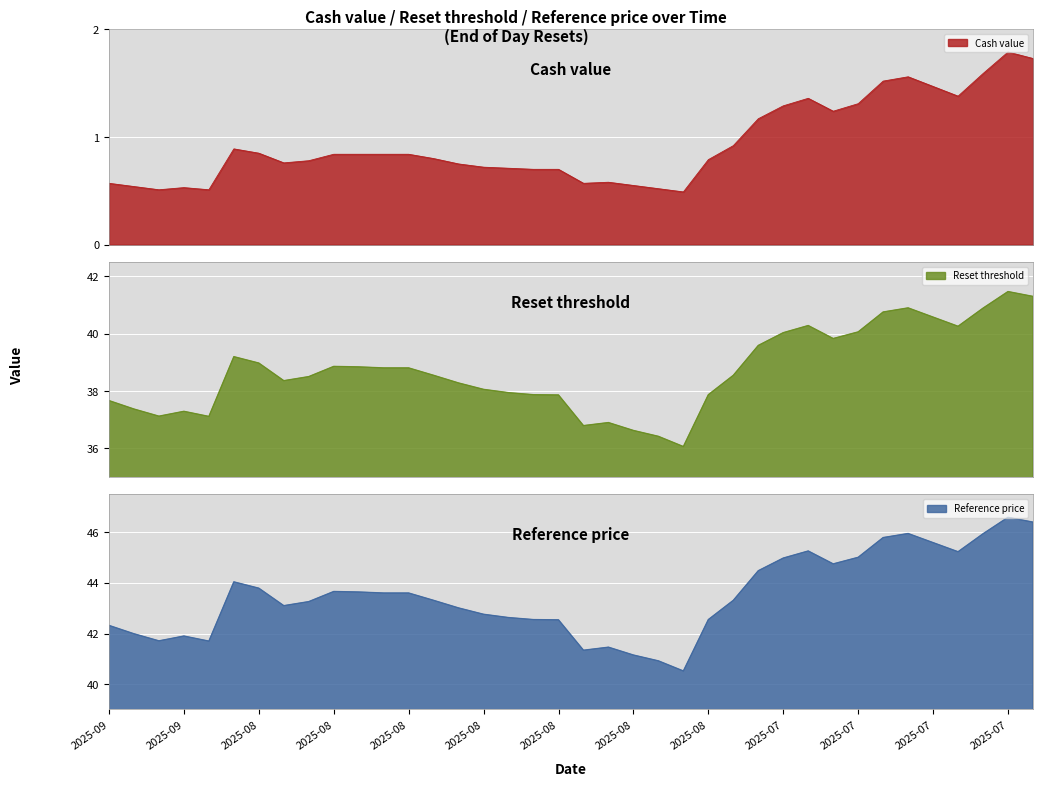

True or false: Cash value and Reference price intersect in this chart.

False